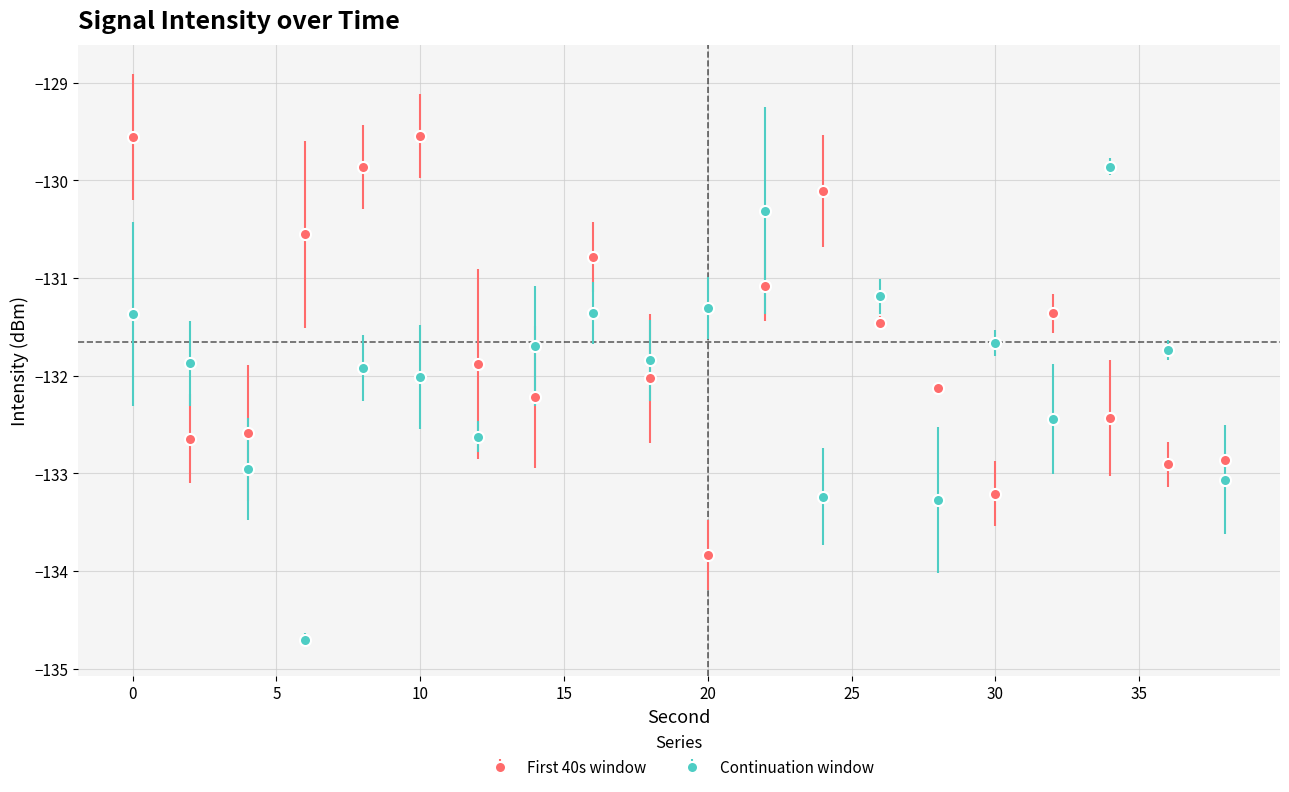

True or false: First 40s window and Continuation window intersect in this chart.

True